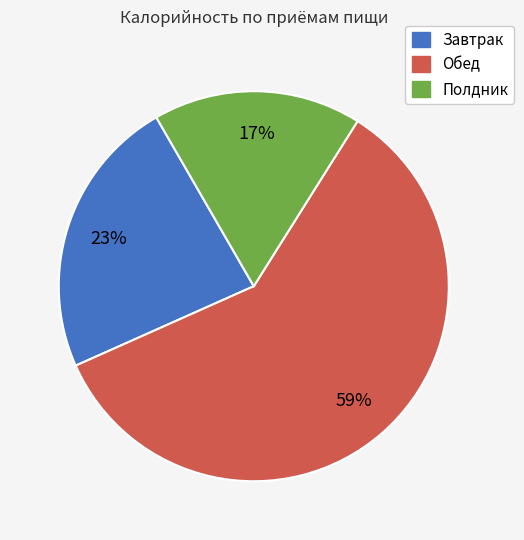

To the nearest percent, what is the difference between the largest and smallest slice percentages?

42%